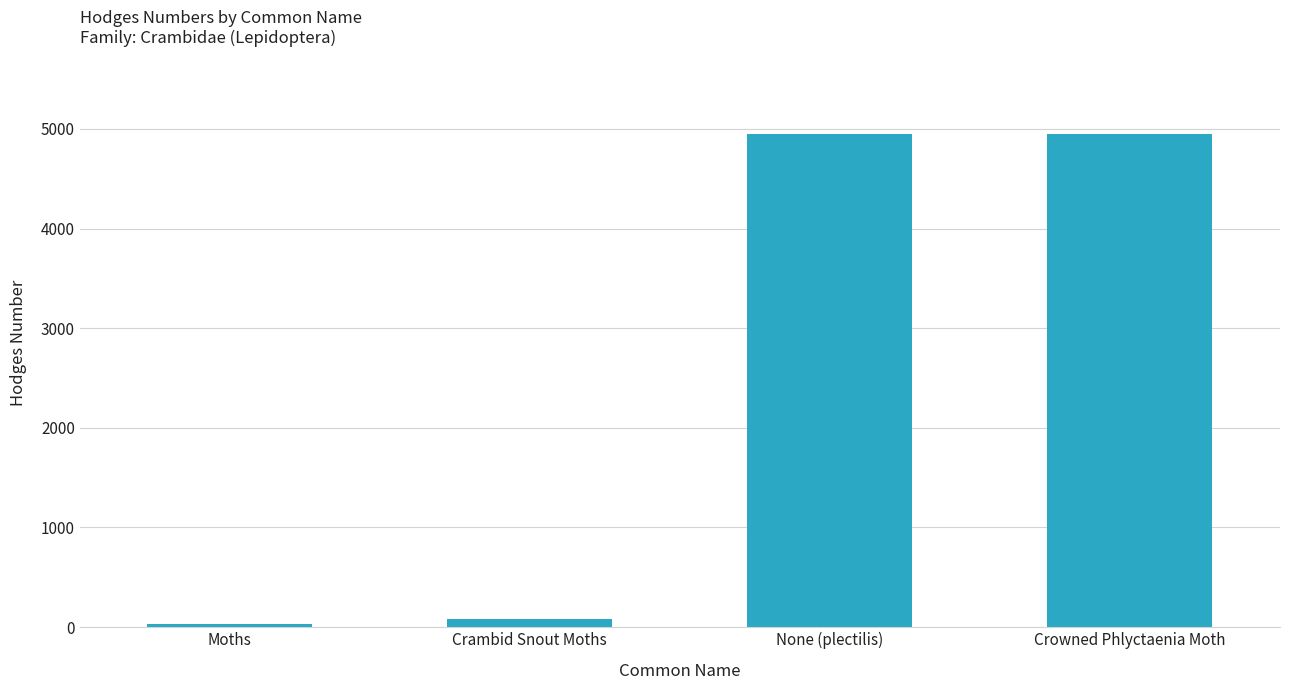

What is the change in value from Moths to Crowned Phlyctaenia Moth?

+4924.0